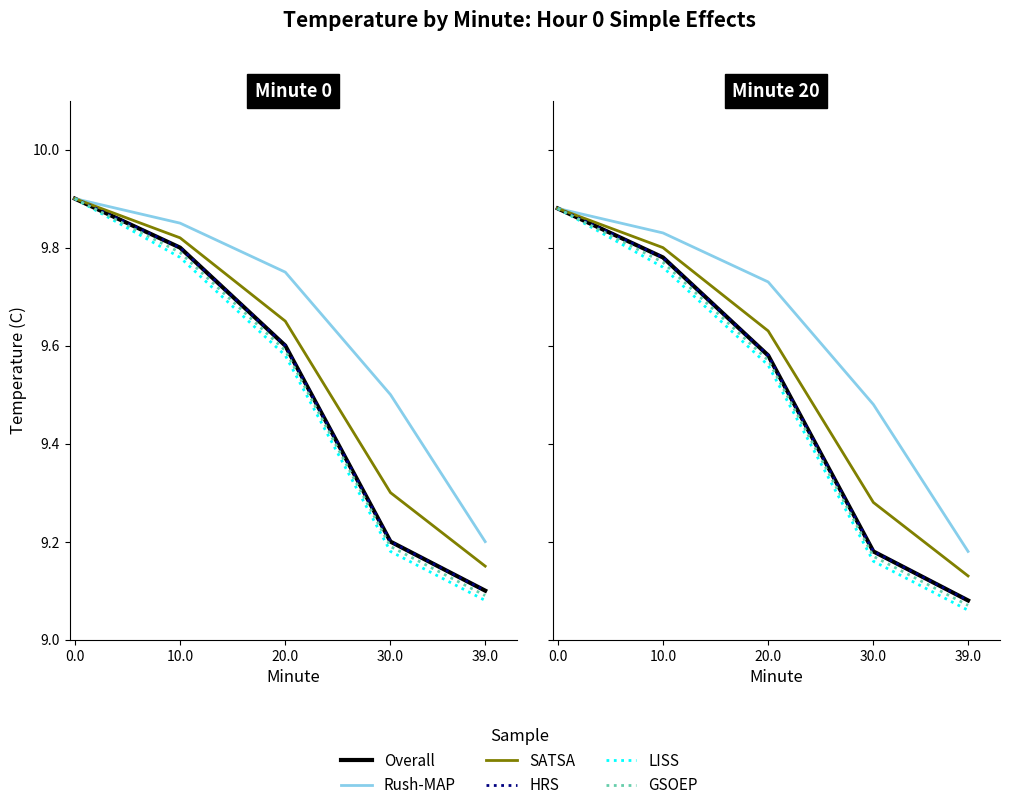

What is the difference between the second highest and second lowest values in the Overall series?

0.6